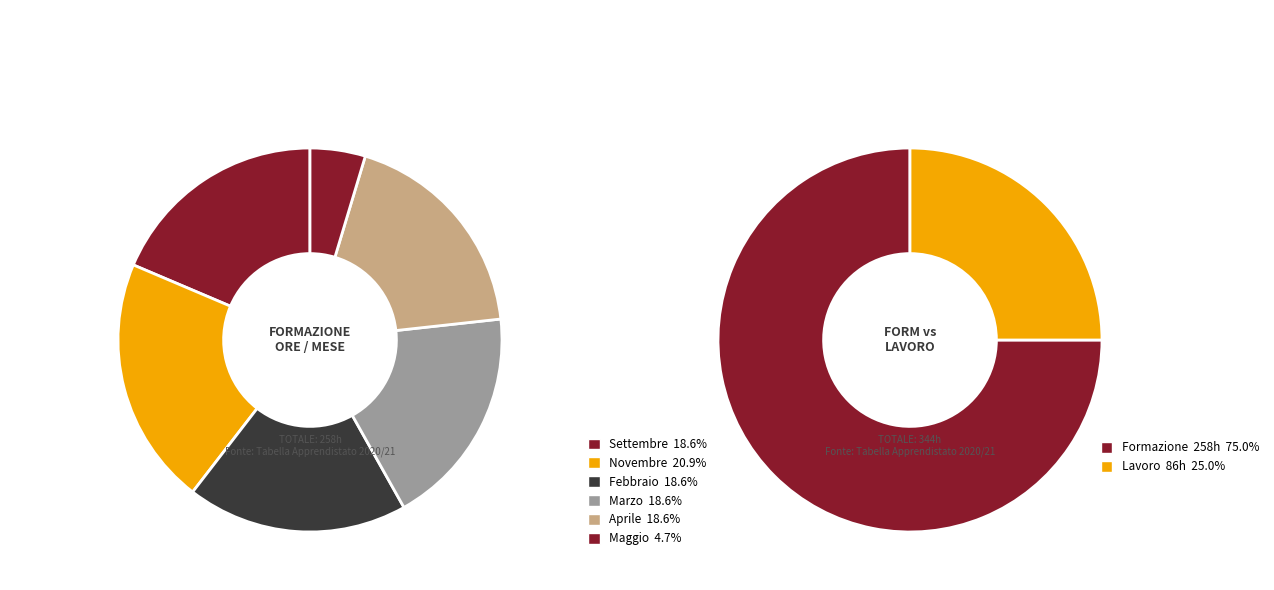

The Maggio slice represents 1% of the pie. True or false?

False